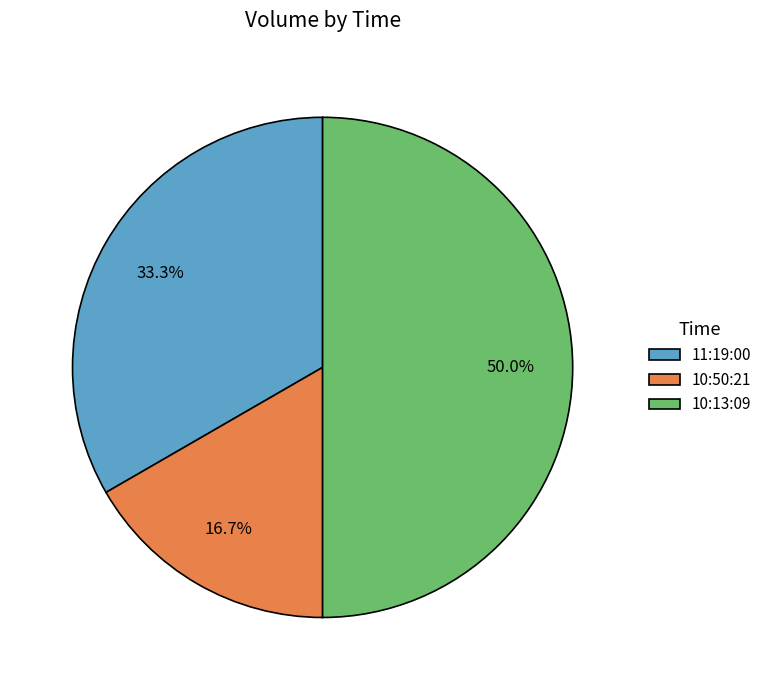

How many segments does this pie chart have?

3